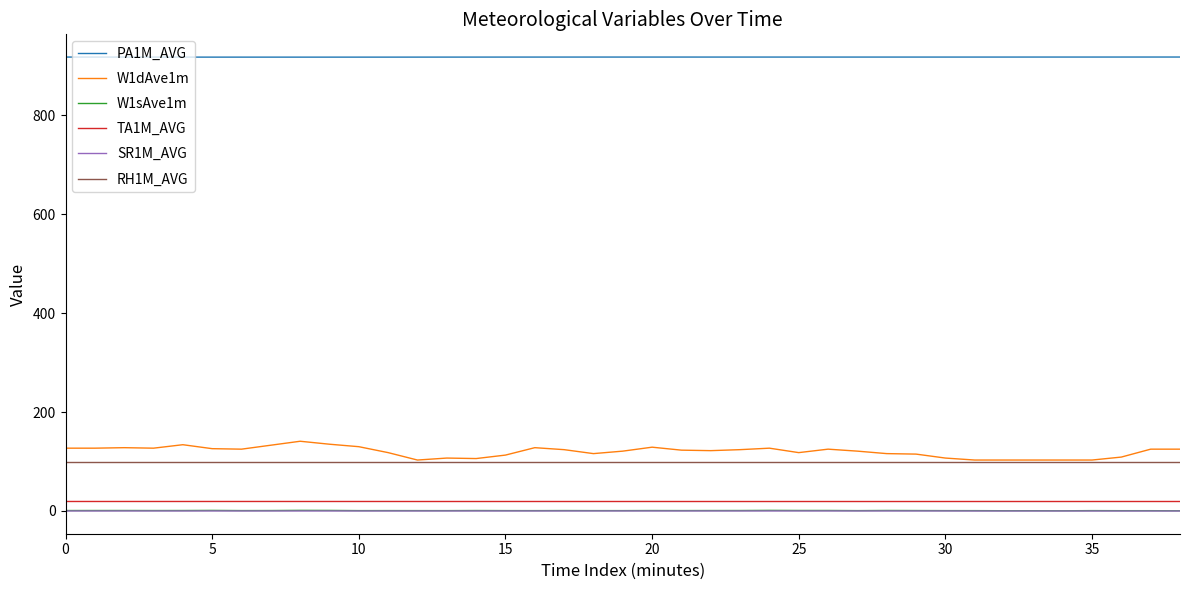

Which series has the largest range (max minus min)?

W1dAve1m